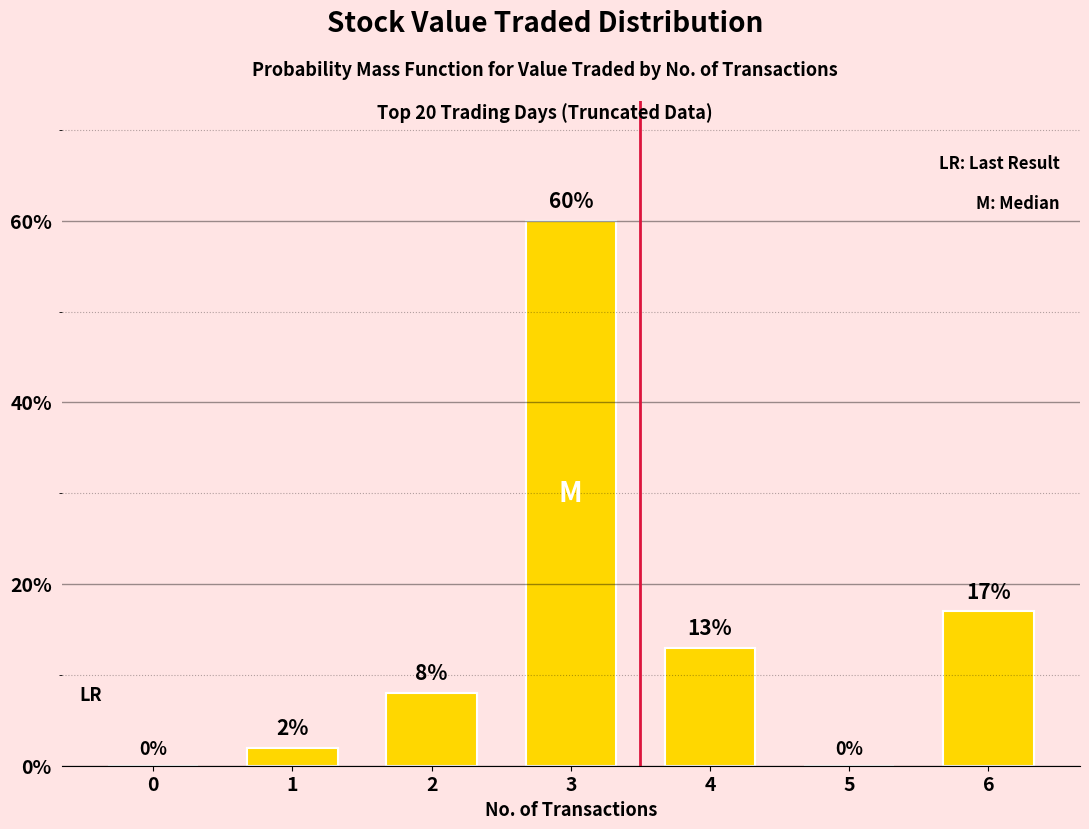

The value at 4 is 7. True or false?

False